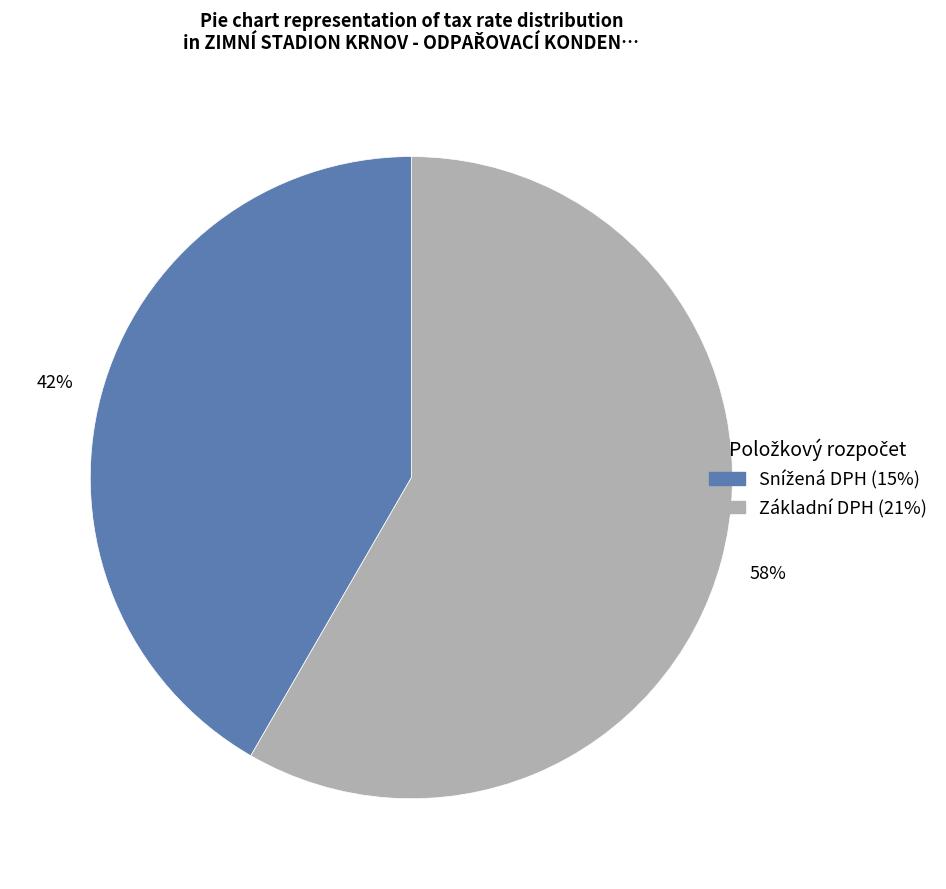

Which slice is the largest?

Základní DPH (21%)